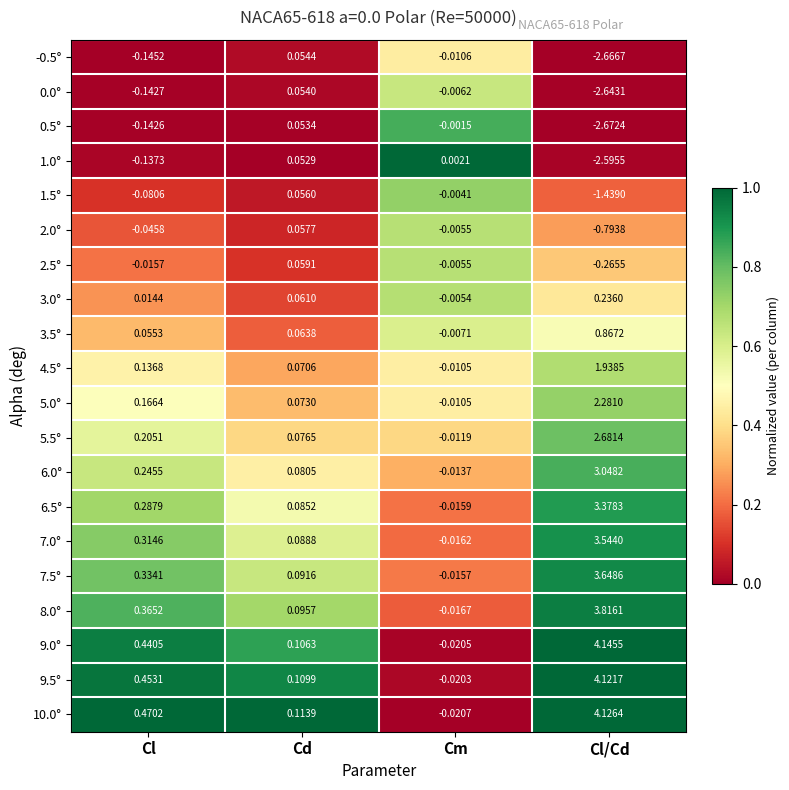

Is the value of 1.5° at Cl greater than the value of 7.0° at Cm?

No